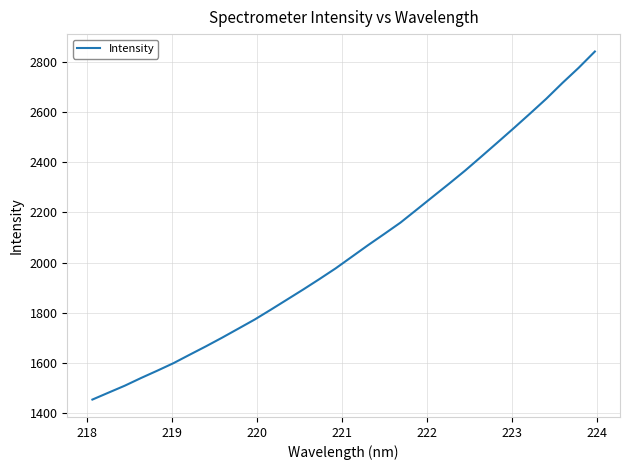

True or false: there are more than 0 points higher than both neighbors.

False